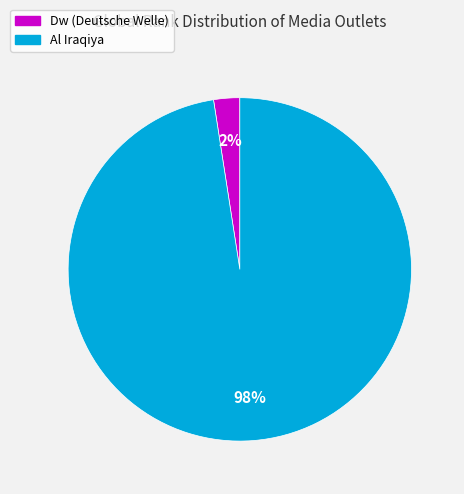

What percentage is the Dw (Deutsche Welle) slice, to the nearest percent?

2%